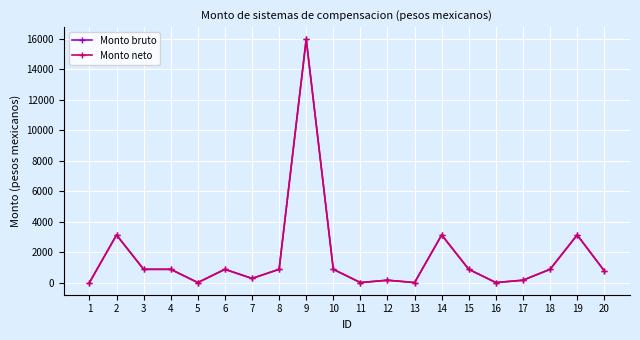

Is this an area chart (filled region under the line)?

No